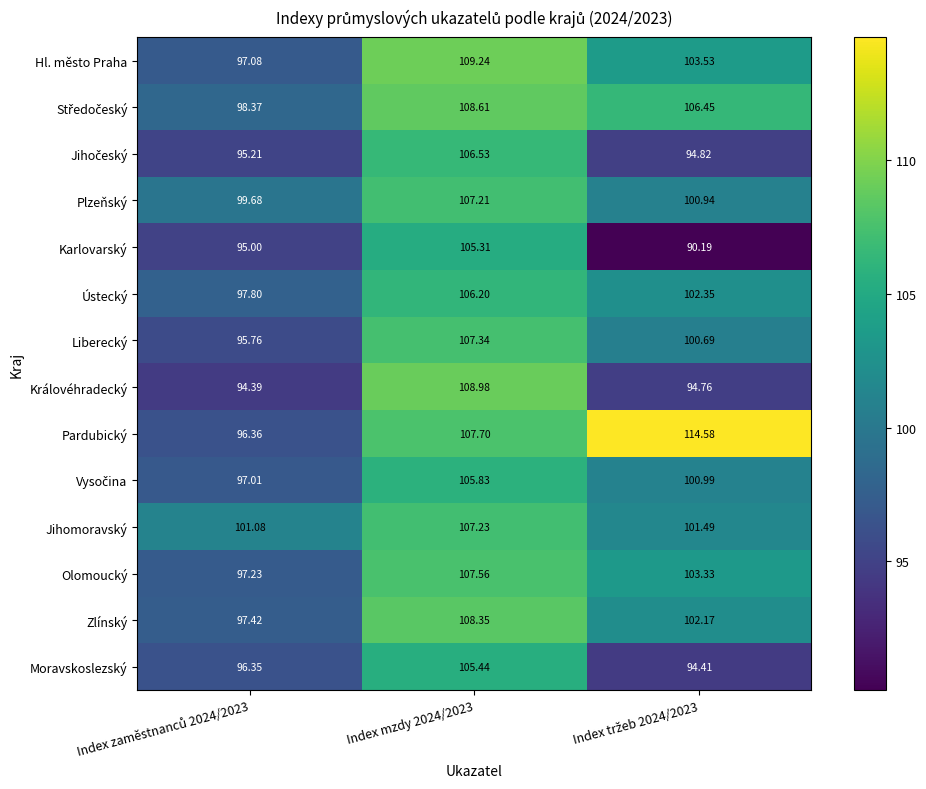

Which series has the largest total across all categories?

Pardubický